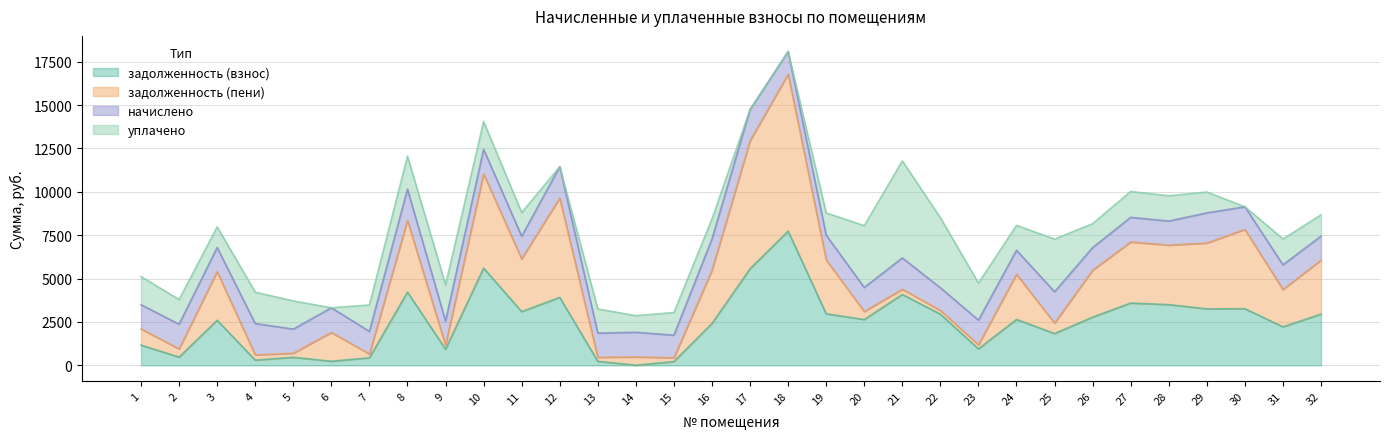

At 9, list the series in order from smallest to largest.

задолженность (пени), задолженность (взнос), начислено, уплачено